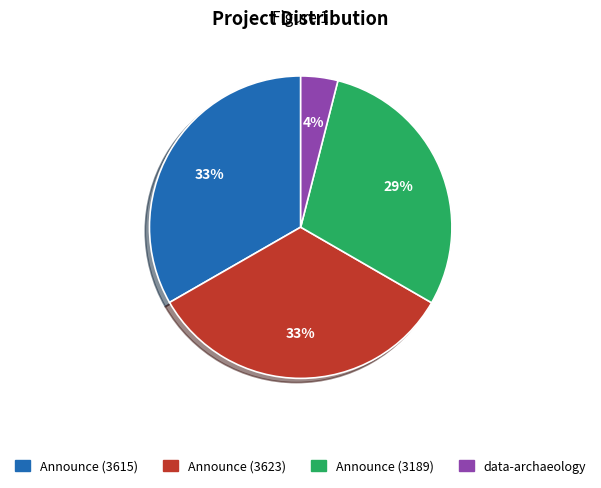

Is the sum of data-archaeology and Announce (3189) greater than half?

No